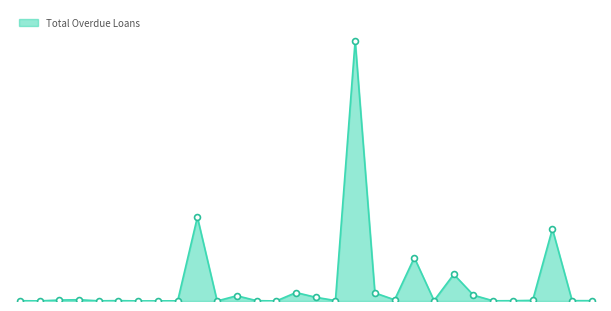

Does the chart have visible grid lines?

No